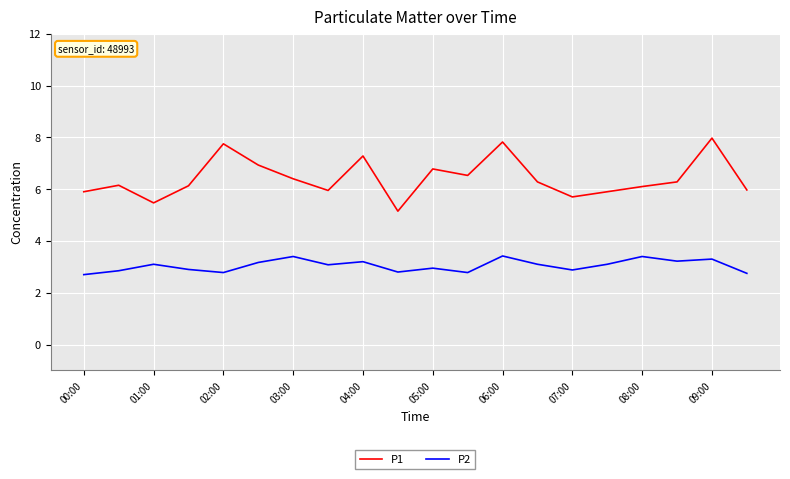

What is the difference between the maximum and minimum values in the P1 series?

2.8